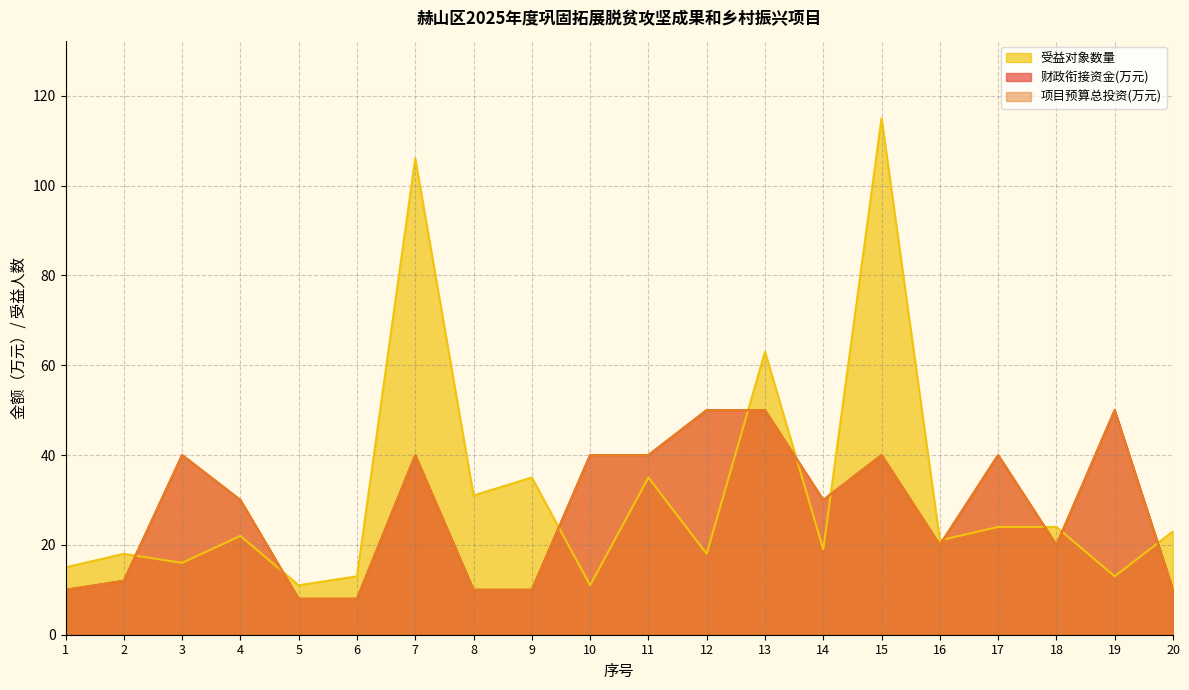

Which has a higher value, 11 or 9?

11